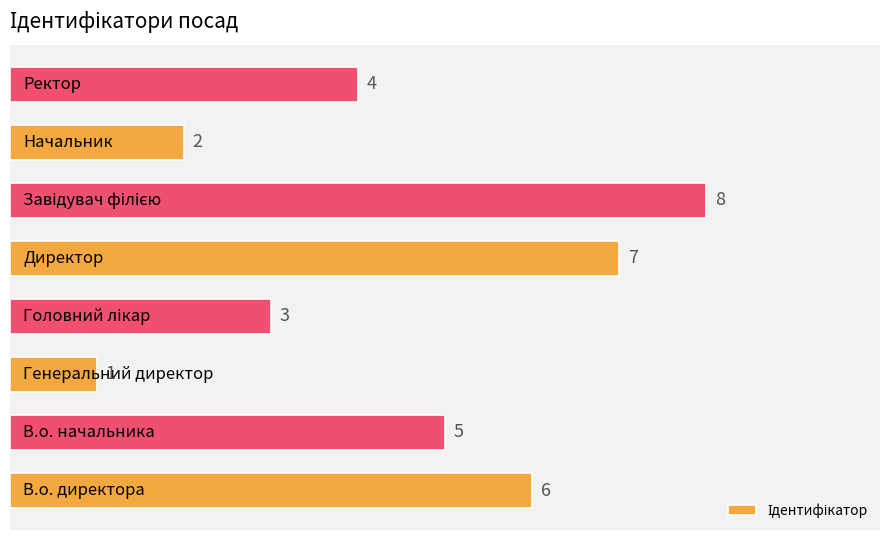

What is the greatest value displayed?

8